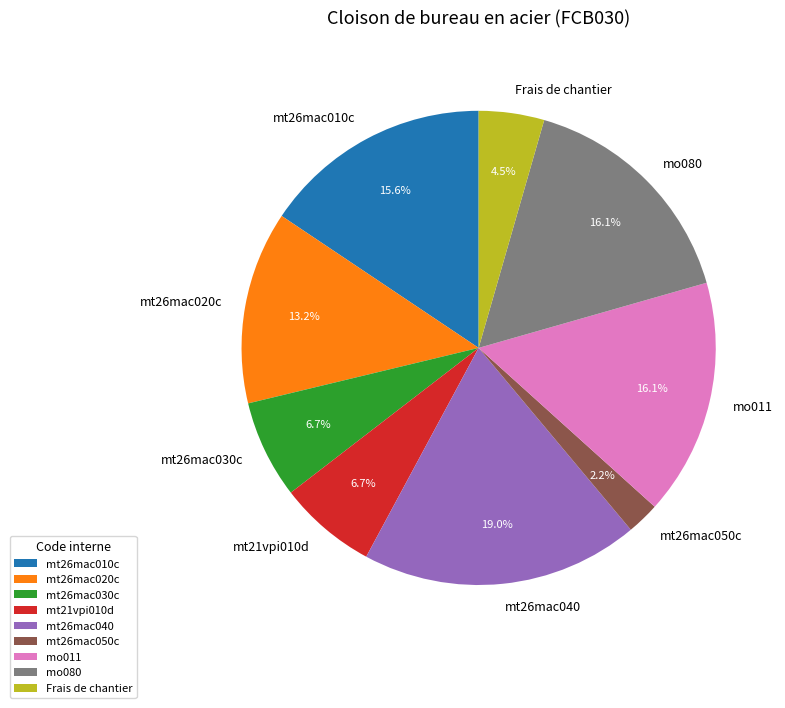

Which has a higher value, mt26mac020c or mt26mac040?

mt26mac040